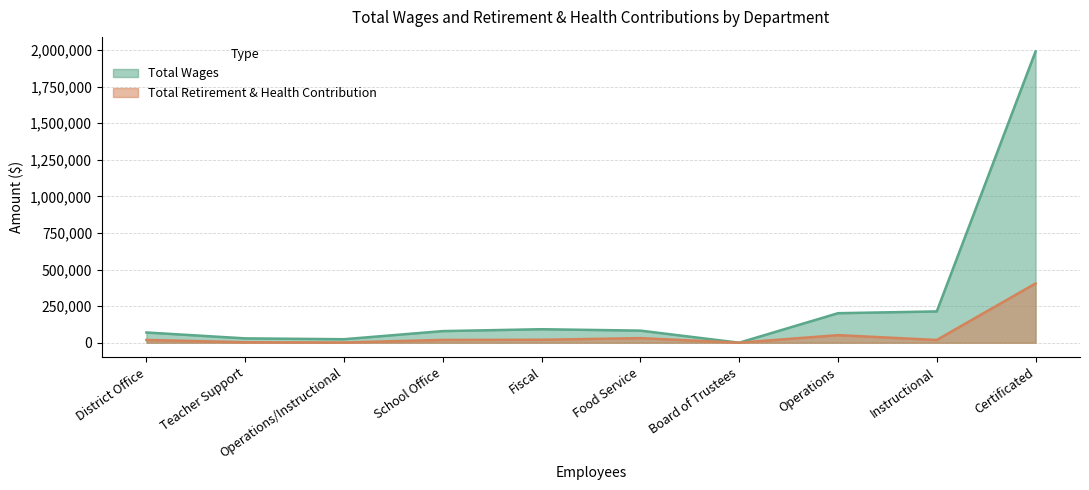

How many lines are shown in the chart?

2